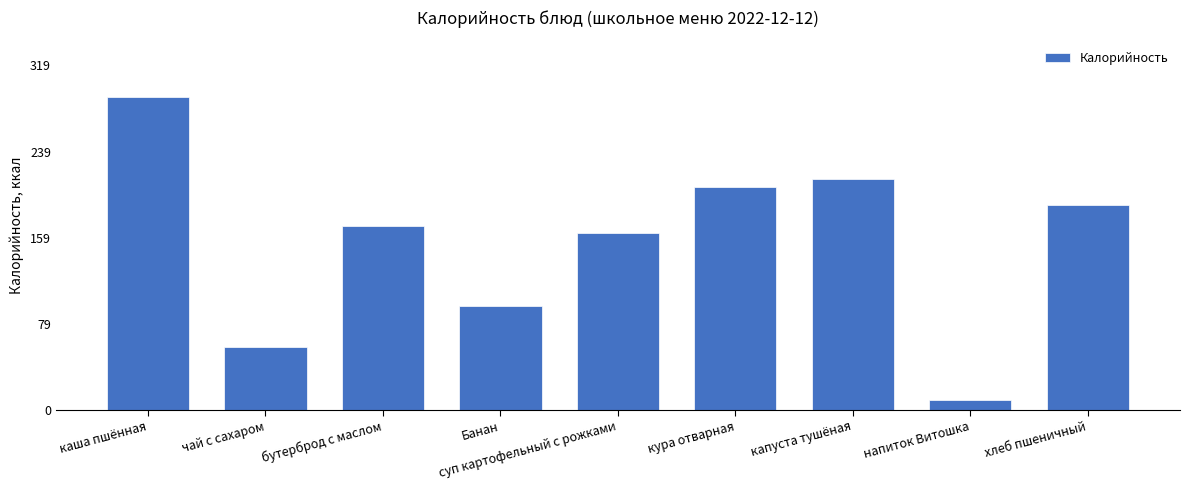

What is the sum of all values?

1397